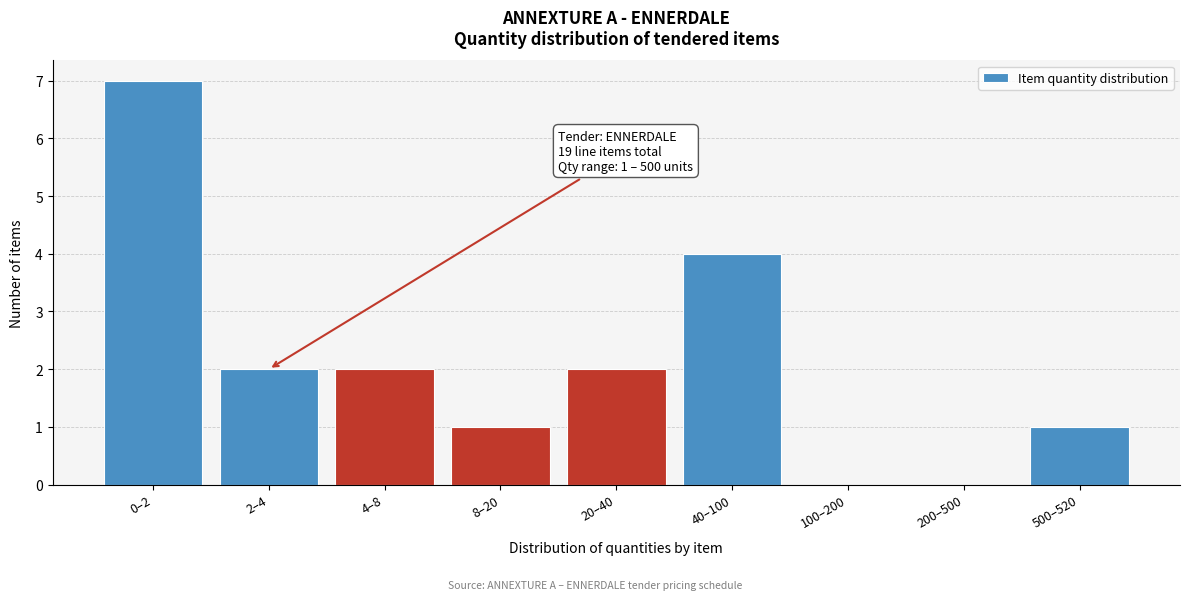

Reading right to left, transcribe all the data shown in this chart.

500–520=1	200–500=0	100–200=0	40–100=4	20–40=2	8–20=1	4–8=2	2–4=2	0–2=7